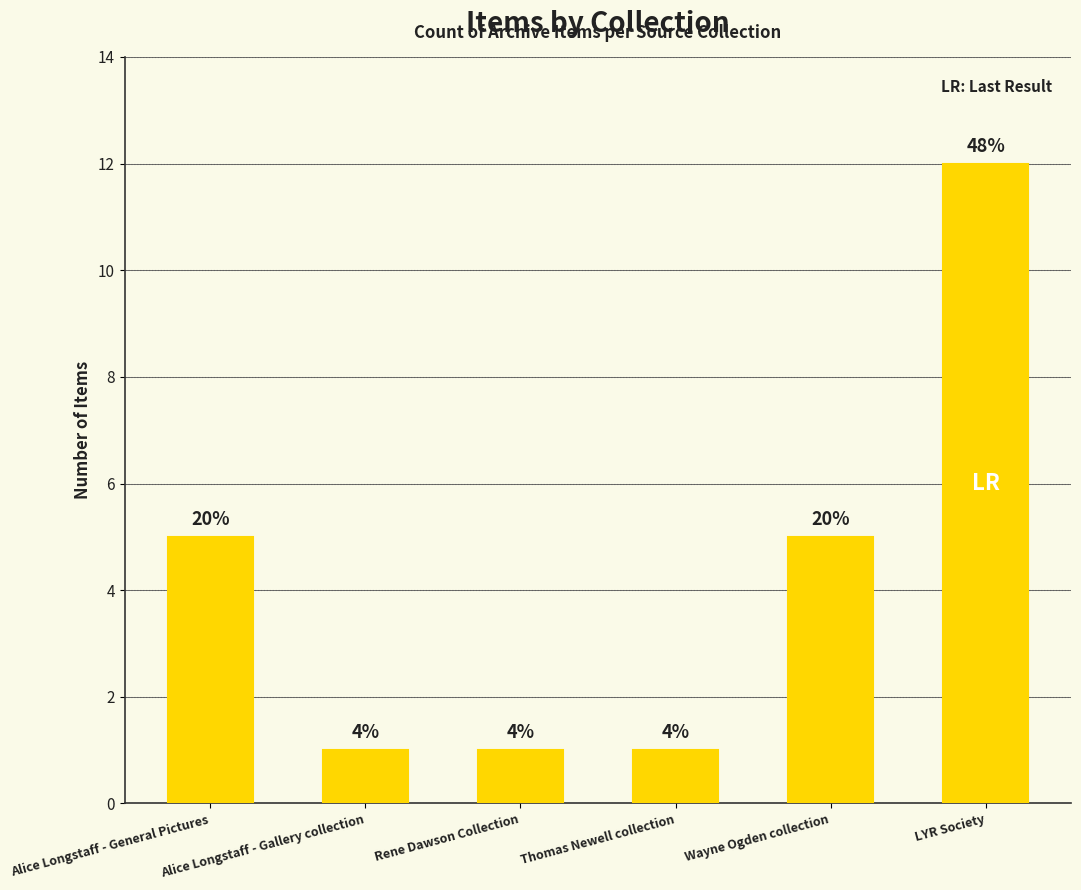

How many bars are there in total?

6